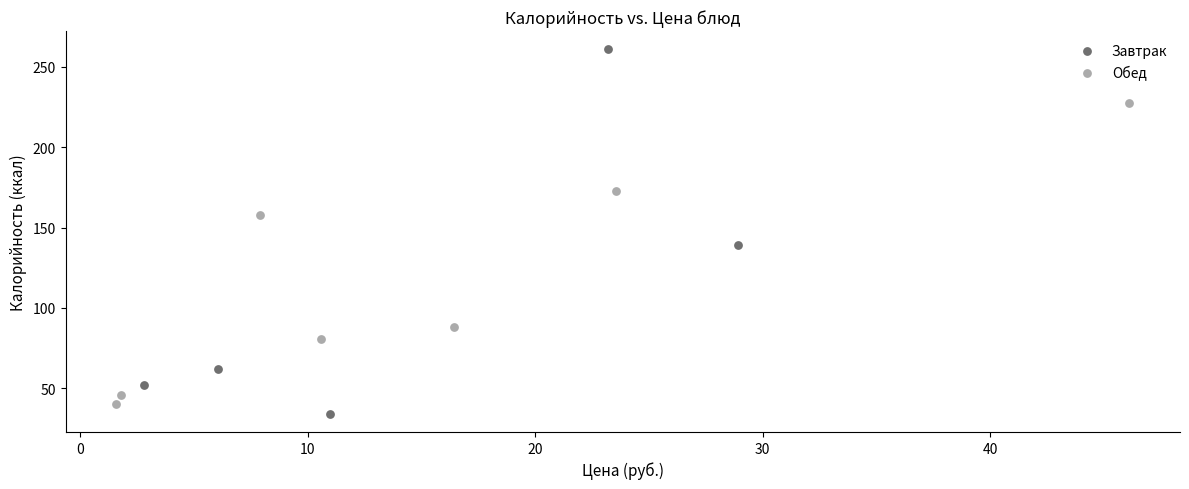

What are all the series names shown in the legend?

Завтрак, Обед